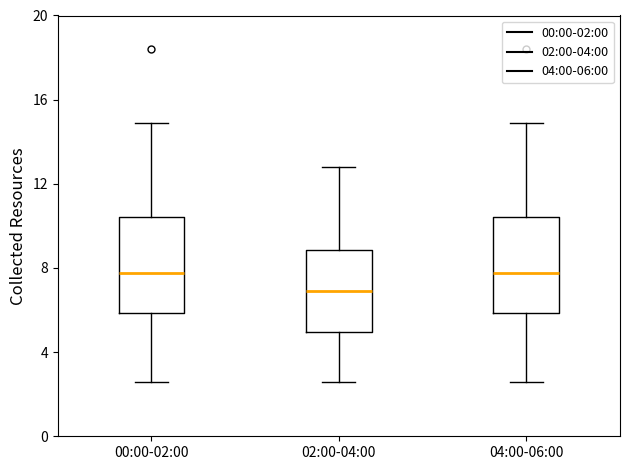

Reading left to right, read every box against the y-axis: the position of its median line, the range the box covers, and the ends of its whiskers. The values are not printed on the chart, so give them approximately, as read against the axis.

00:00-02:00: median 8.0, box 6.0 to 10.5, whiskers 2.5 to 15.0
02:00-04:00: median 7.0, box 5.0 to 9.0, whiskers 2.5 to 13.0
04:00-06:00: median 8.0, box 6.0 to 10.5, whiskers 2.5 to 15.0